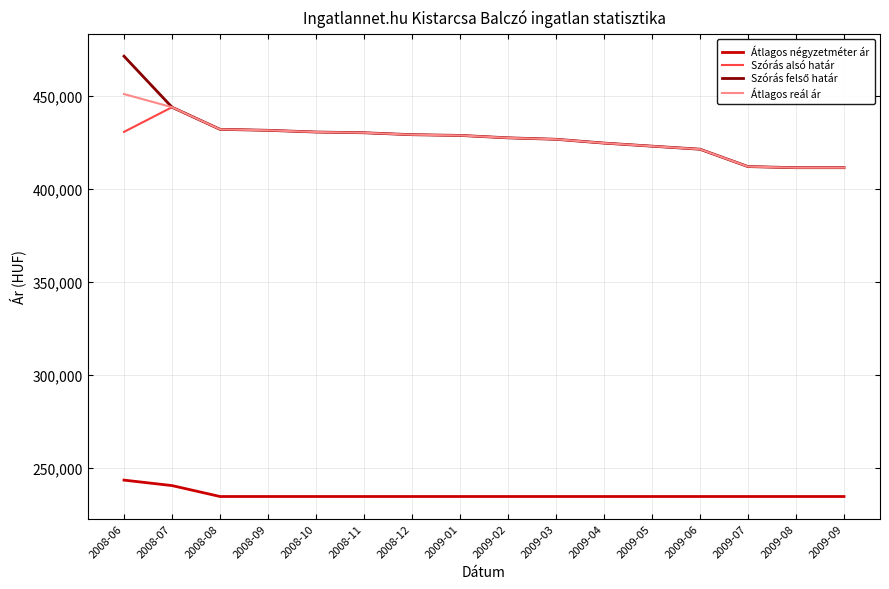

Is this an area chart (filled region under the line)?

No